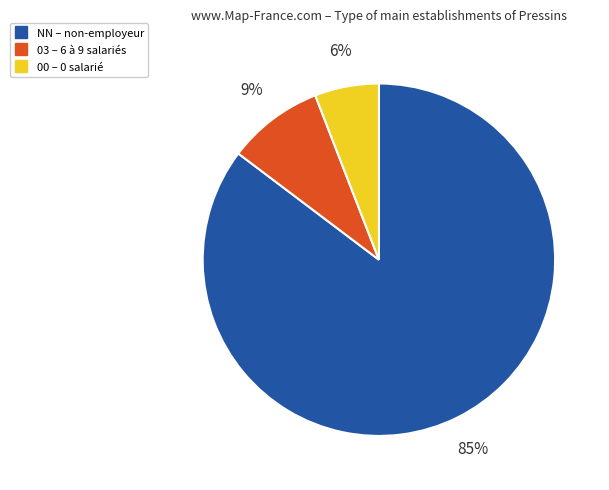

To the nearest percent, what is the average slice percentage?

33%